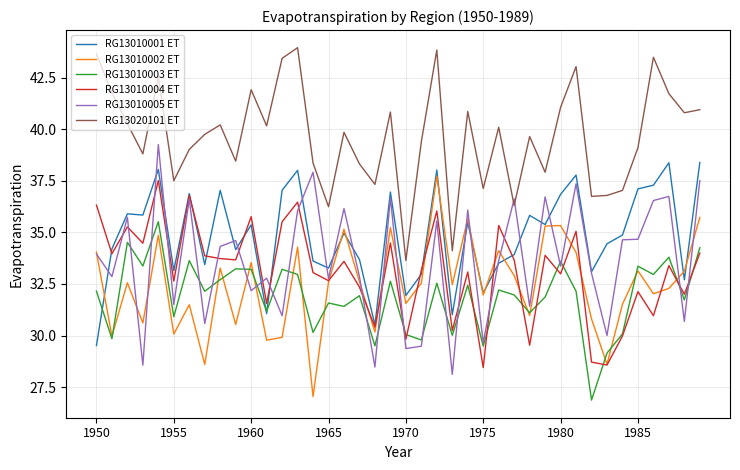

What is the lowest value of the RG13010005 ET series?

28.1